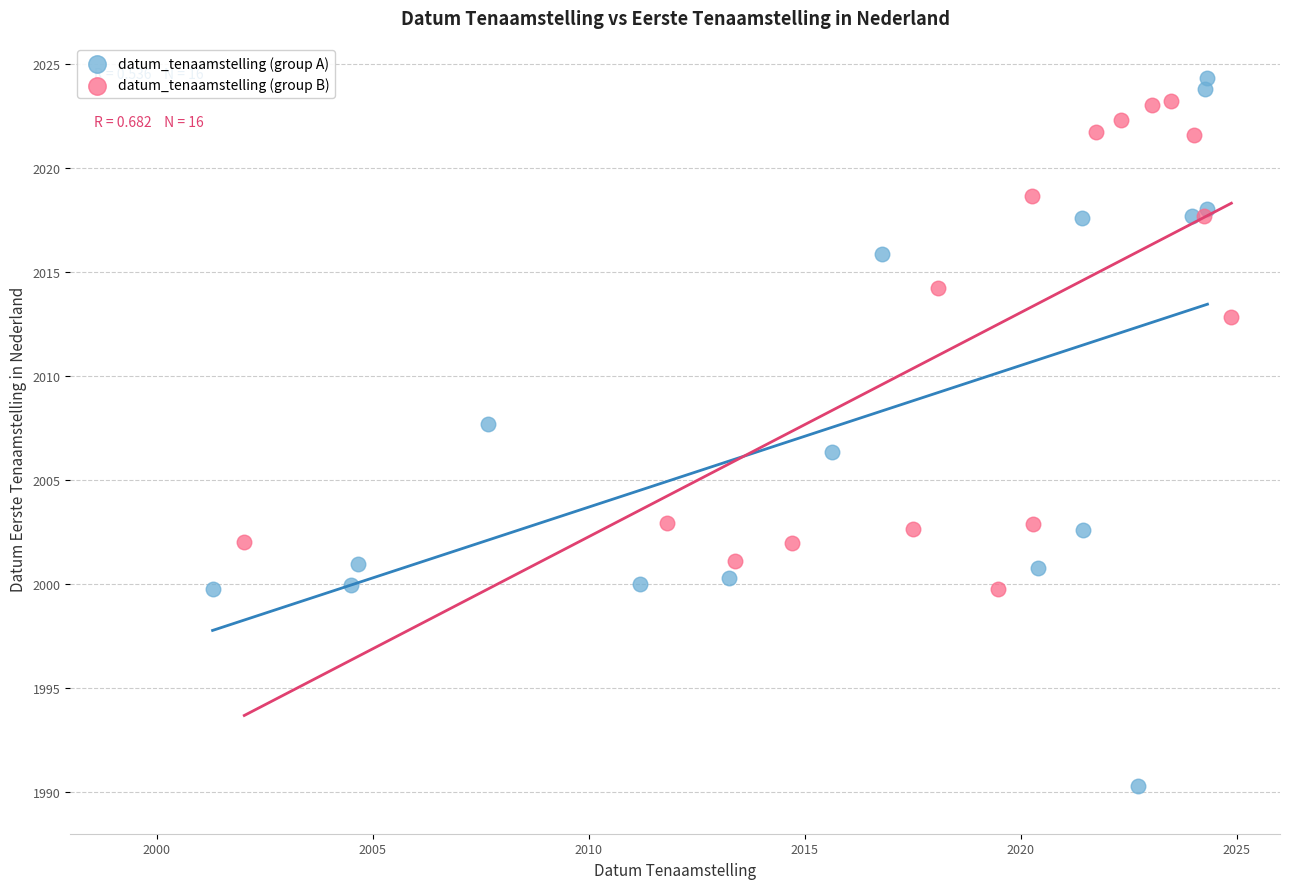

Which series has the largest Y range (max minus min)?

datum_tenaamstelling (group A)